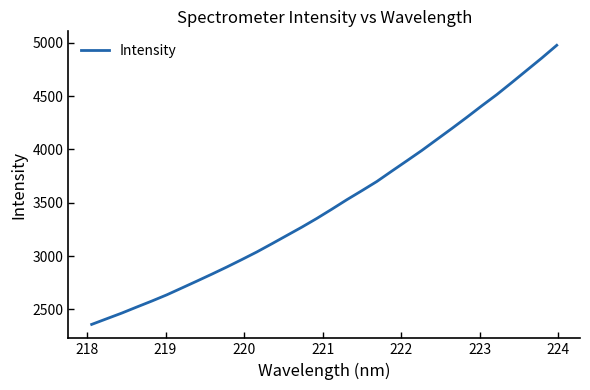

What is the maximum value shown in the chart?

4977.4